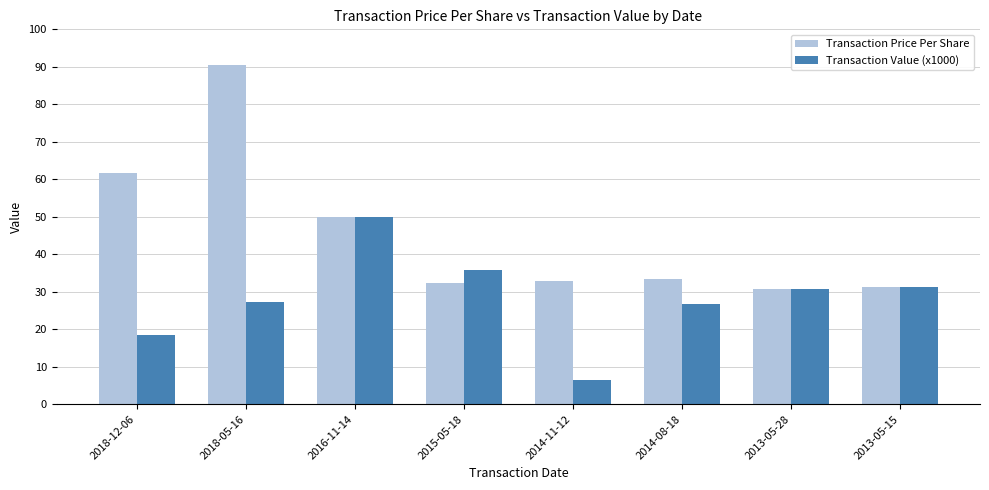

Which series has the largest range (max minus min)?

Transaction Price Per Share